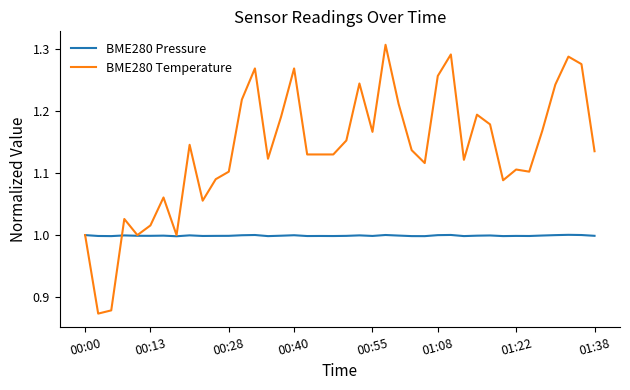

Rank the series by their maximum value, from lowest to highest.

BME280 Pressure, BME280 Temperature